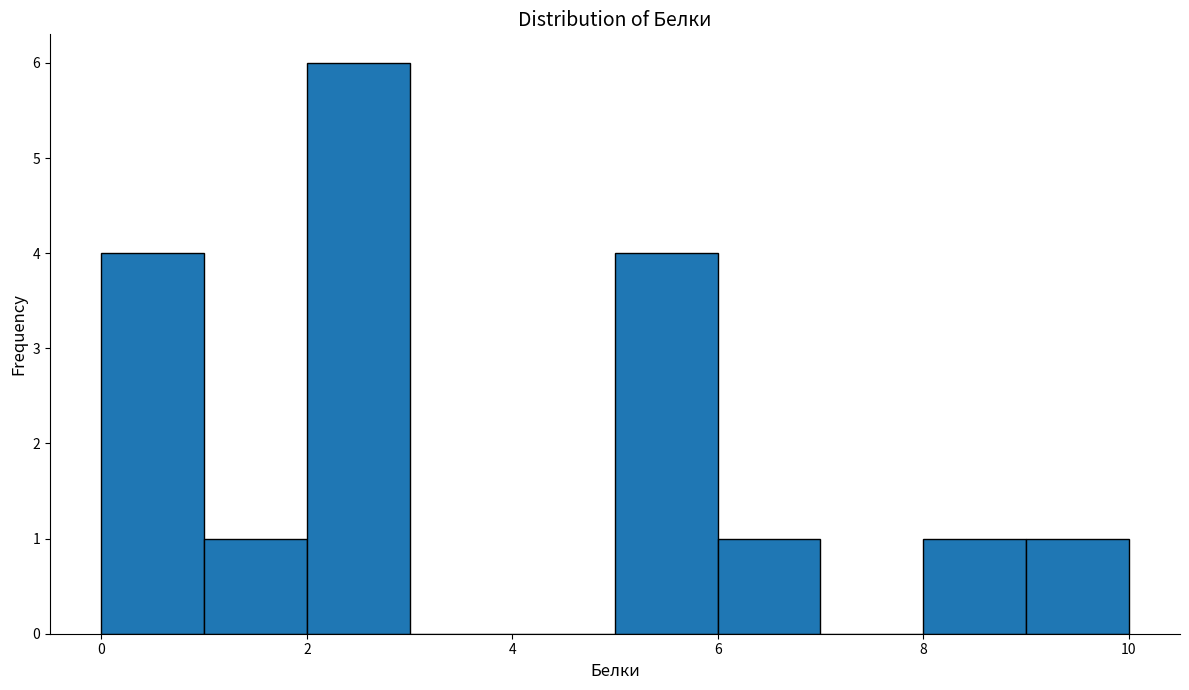

What is the height of the bar covering 2 to 3 on the x-axis? The values are not printed on the chart, so give them approximately, as read against the axis.

6